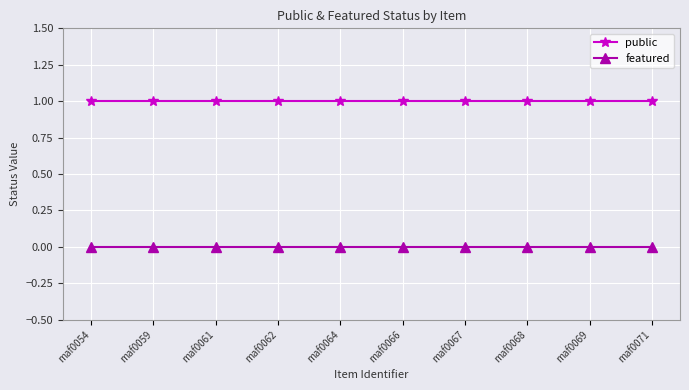

What is the value of the public point at the 7th from the left?

1